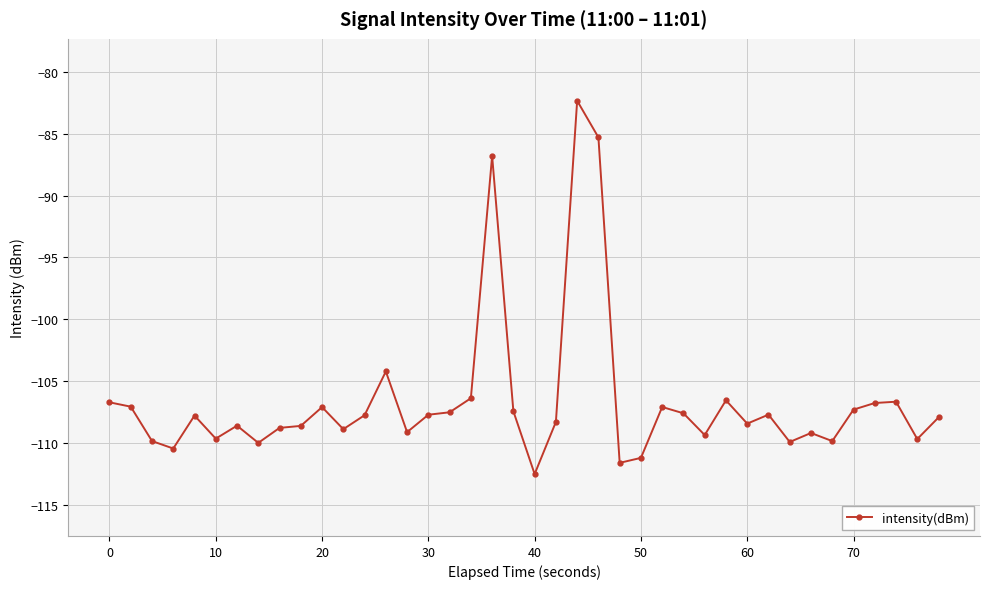

What is the difference between the second highest and minimum values?

27.2